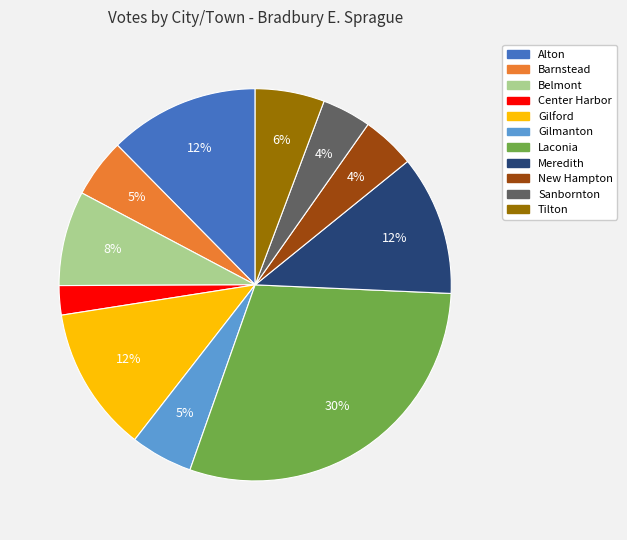

True or false: Sanbornton accounts for 4% of the total.

True